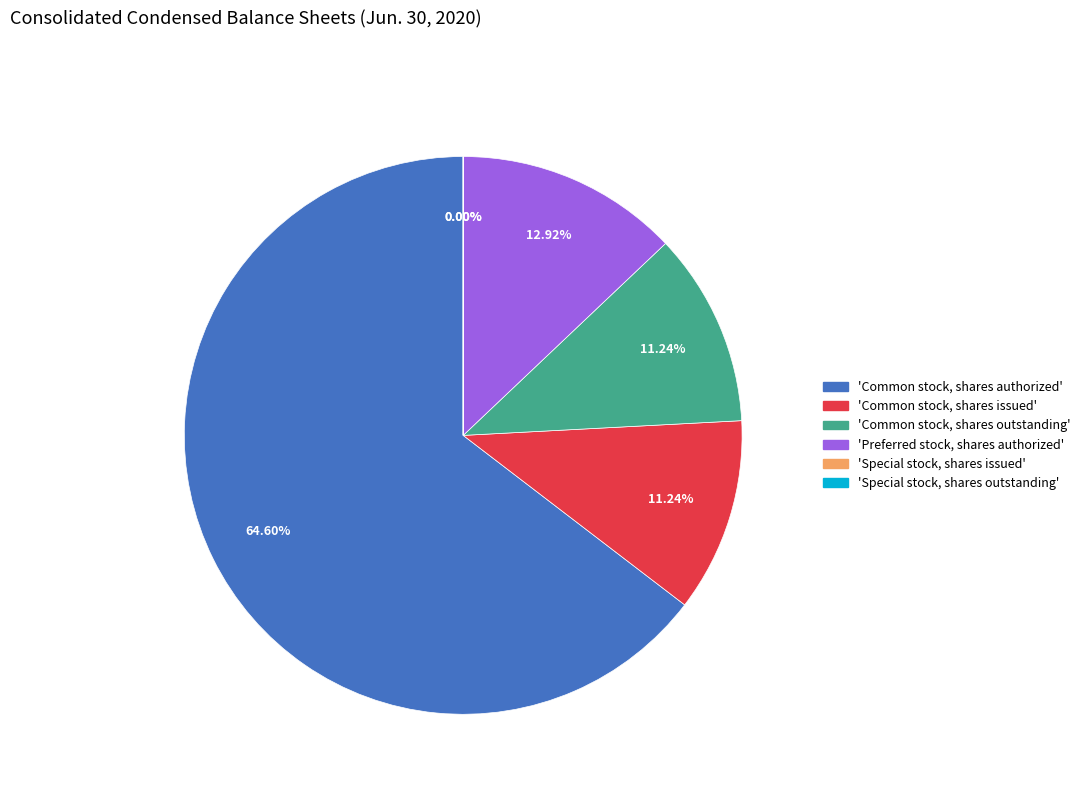

To the nearest percent, what is the difference between the largest and smallest slice percentages?

65%